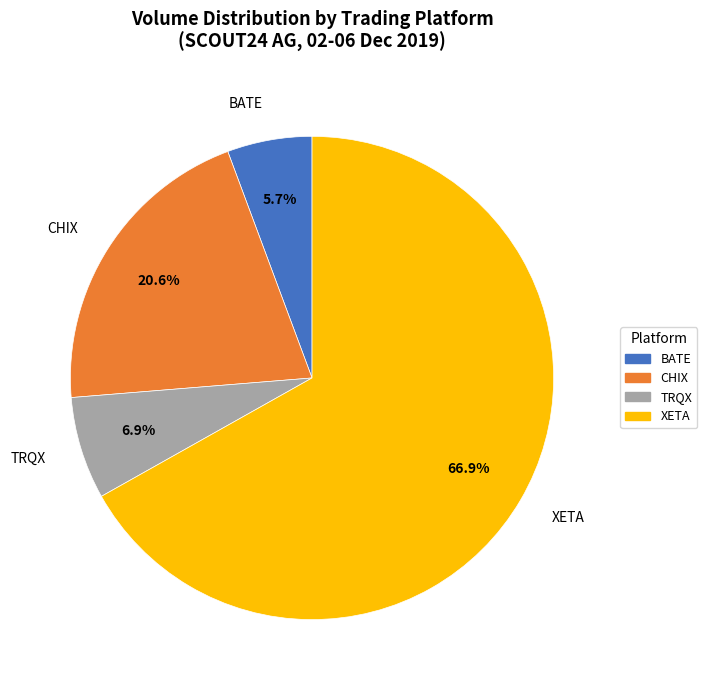

The CHIX slice represents 42% of the pie. True or false?

False